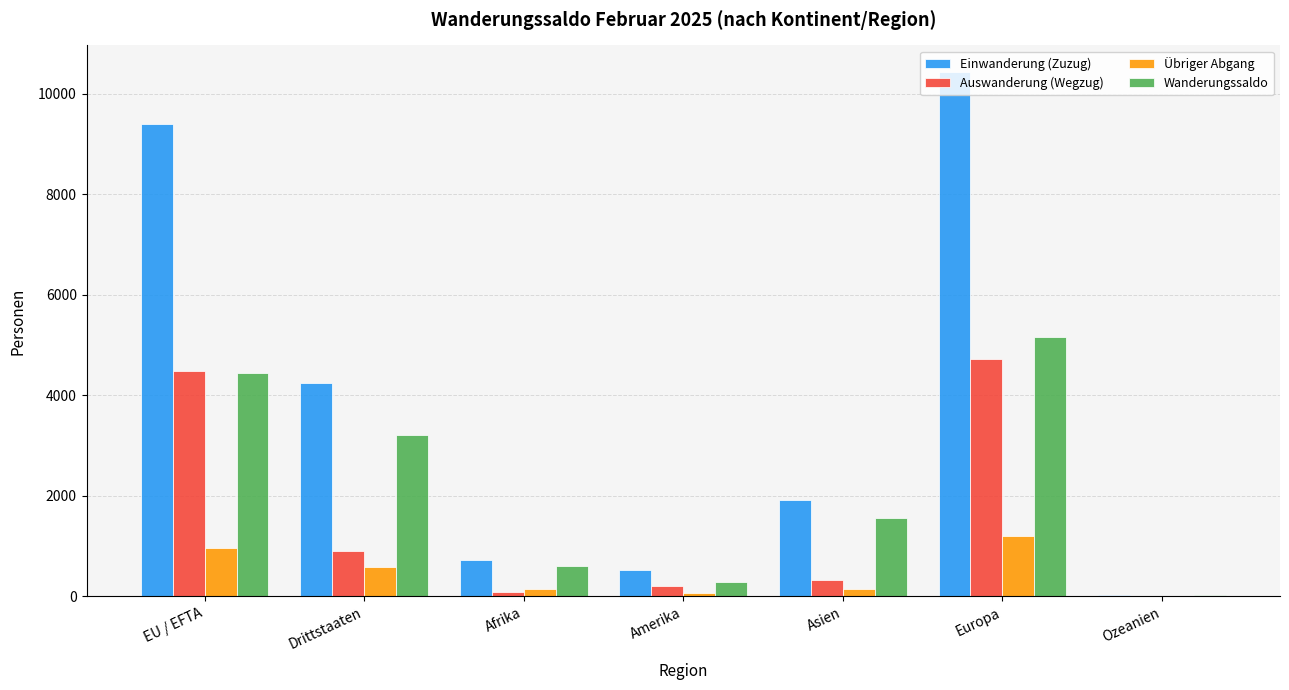

How many categories are shown in the chart?

7